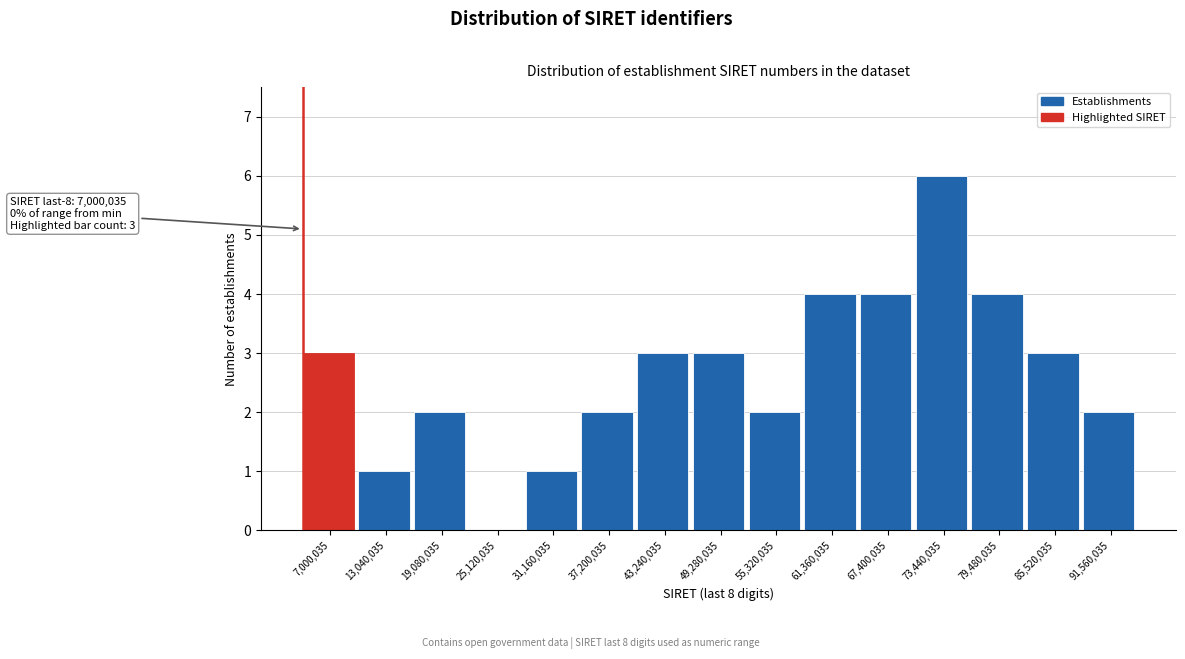

Reading right to left, list all the values displayed in this chart.

91,560,035=2	85,520,035=3	79,480,035=4	73,440,035=6	67,400,035=4	61,360,035=4	55,320,035=2	49,280,035=3	43,240,035=3	37,200,035=2	31,160,035=1	25,120,035=0	19,080,035=2	13,040,035=1	7,000,035=3